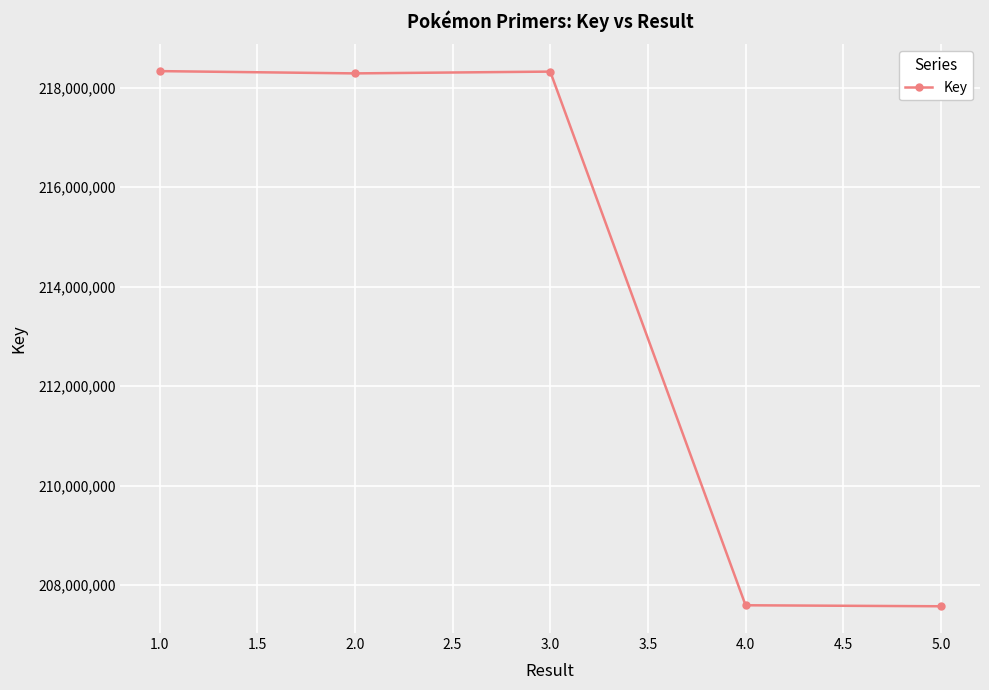

Is it true that the value at 1.0 is 218335874?

True